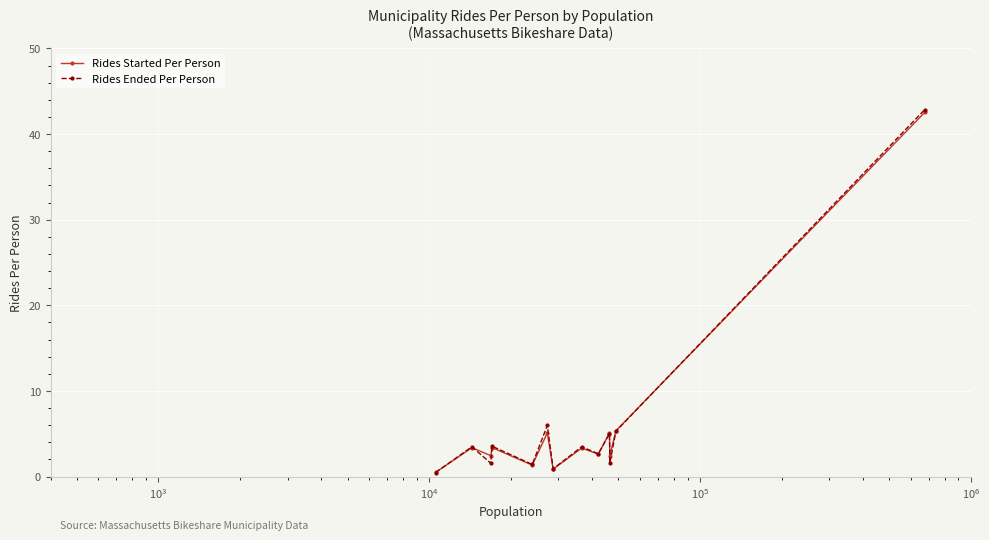

What are all the series names shown in the legend?

Rides Started Per Person, Rides Ended Per Person